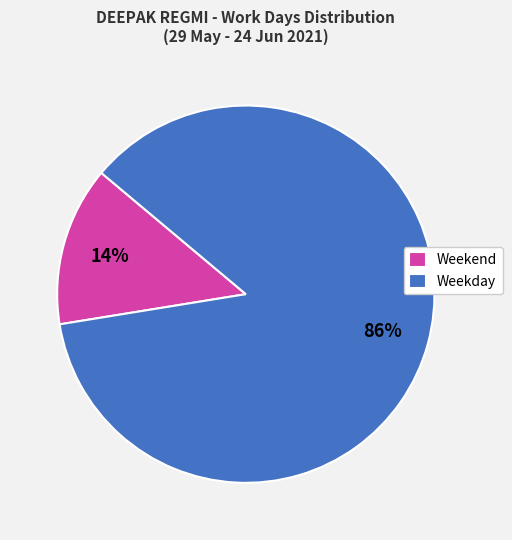

Count the number of slices in the pie.

2